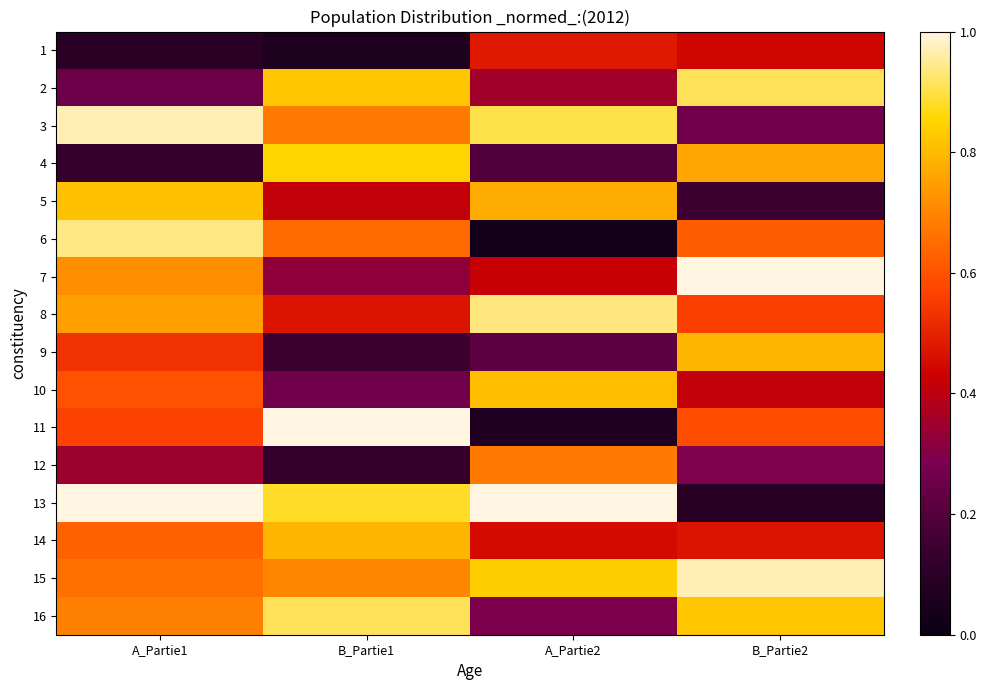

Reading left to right, list all the values displayed in this chart.

1: A_Partie1=0.1	B_Partie1=0.1	A_Partie2=0.5	B_Partie2=0.4
2: A_Partie1=0.2	B_Partie1=0.8	A_Partie2=0.4	B_Partie2=0.9
3: A_Partie1=1.0	B_Partie1=0.7	A_Partie2=0.9	B_Partie2=0.3
4: A_Partie1=0.1	B_Partie1=0.9	A_Partie2=0.2	B_Partie2=0.8
5: A_Partie1=0.8	B_Partie1=0.4	A_Partie2=0.8	B_Partie2=0.1
6: A_Partie1=0.9	B_Partie1=0.6	A_Partie2=0.0	B_Partie2=0.6
7: A_Partie1=0.7	B_Partie1=0.3	A_Partie2=0.4	B_Partie2=1.0
8: A_Partie1=0.8	B_Partie1=0.5	A_Partie2=0.9	B_Partie2=0.6
9: A_Partie1=0.5	B_Partie1=0.1	A_Partie2=0.2	B_Partie2=0.8
10: A_Partie1=0.6	B_Partie1=0.3	A_Partie2=0.8	B_Partie2=0.4
11: A_Partie1=0.6	B_Partie1=1.0	A_Partie2=0.1	B_Partie2=0.6
12: A_Partie1=0.3	B_Partie1=0.1	A_Partie2=0.7	B_Partie2=0.3
13: A_Partie1=1.0	B_Partie1=0.9	A_Partie2=1.0	B_Partie2=0.1
14: A_Partie1=0.6	B_Partie1=0.8	A_Partie2=0.5	B_Partie2=0.5
15: A_Partie1=0.7	B_Partie1=0.7	A_Partie2=0.8	B_Partie2=1.0
16: A_Partie1=0.7	B_Partie1=0.9	A_Partie2=0.3	B_Partie2=0.8